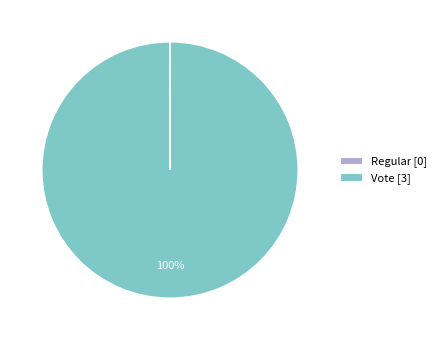

Does Vote represent more than half of the total?

Yes